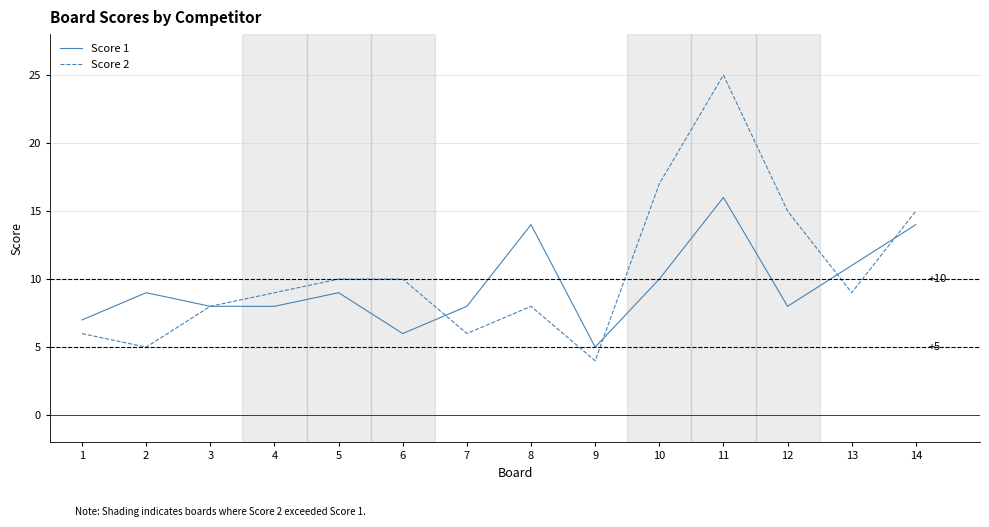

What is the minimum value for Score 2?

4